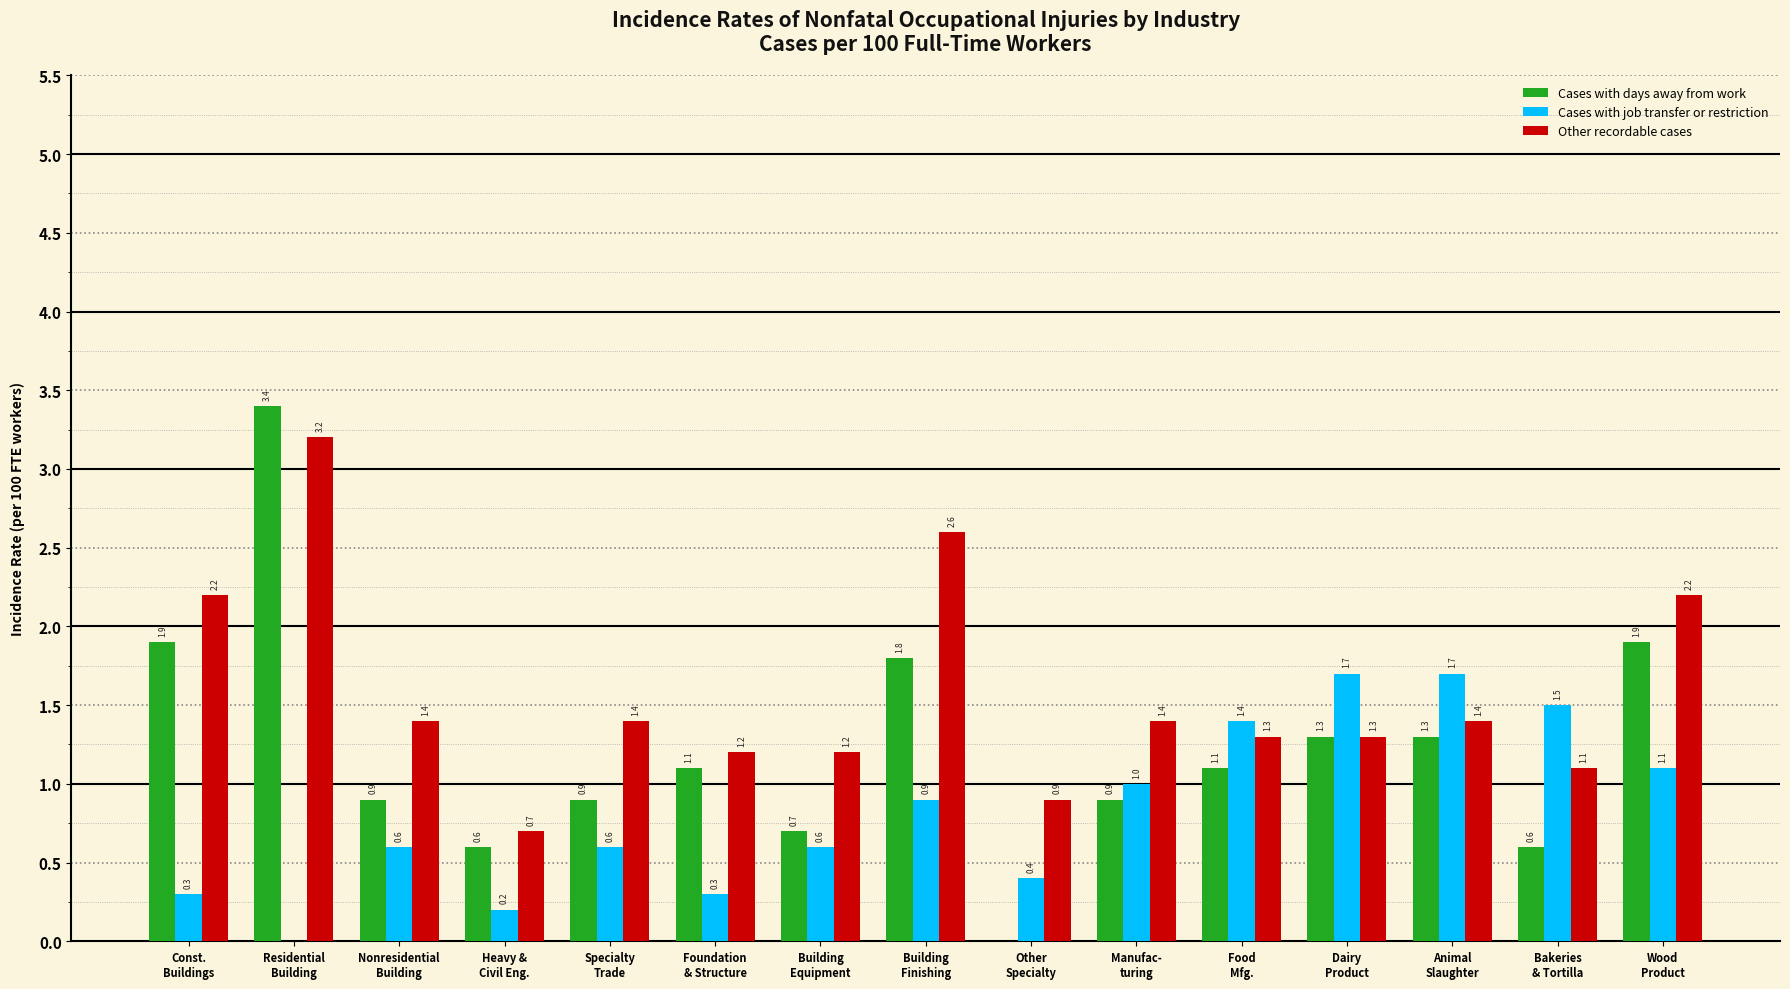

What is the sum of all Cases with days away from work values?

18.4